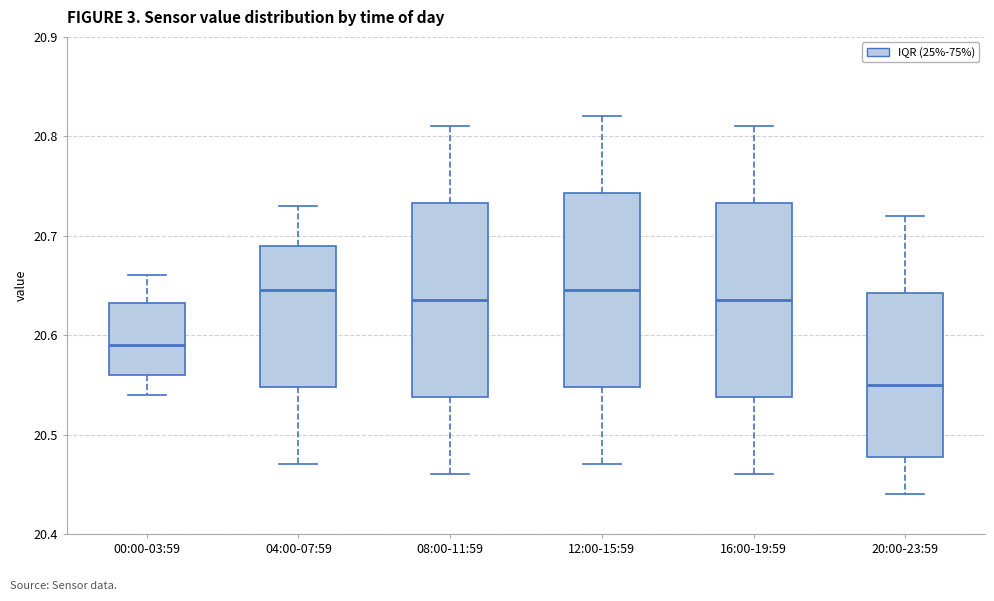

Reading left to right, read every box against the y-axis: the position of its median line, the range the box covers, and the ends of its whiskers. The values are not printed on the chart, so give them approximately, as read against the axis.

00:00-03:59: median 20.59, box 20.56 to 20.63, whiskers 20.54 to 20.66
04:00-07:59: median 20.65, box 20.55 to 20.69, whiskers 20.47 to 20.73
08:00-11:59: median 20.64, box 20.54 to 20.73, whiskers 20.46 to 20.81
12:00-15:59: median 20.65, box 20.55 to 20.74, whiskers 20.47 to 20.82
16:00-19:59: median 20.64, box 20.54 to 20.73, whiskers 20.46 to 20.81
20:00-23:59: median 20.55, box 20.48 to 20.64, whiskers 20.44 to 20.72